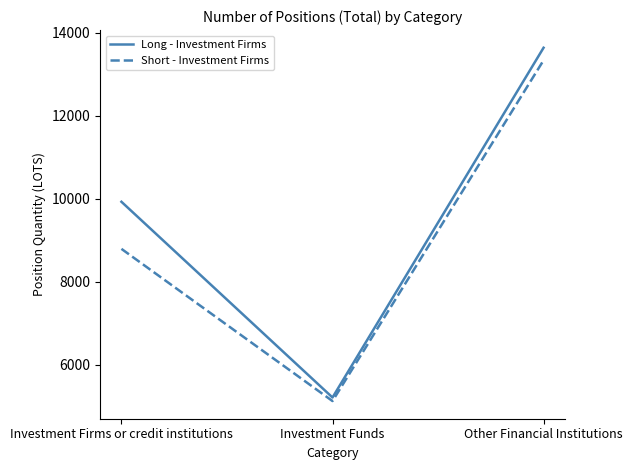

Where is Short - Investment Firms nearest to the value 9228?

Investment Firms or credit institutions